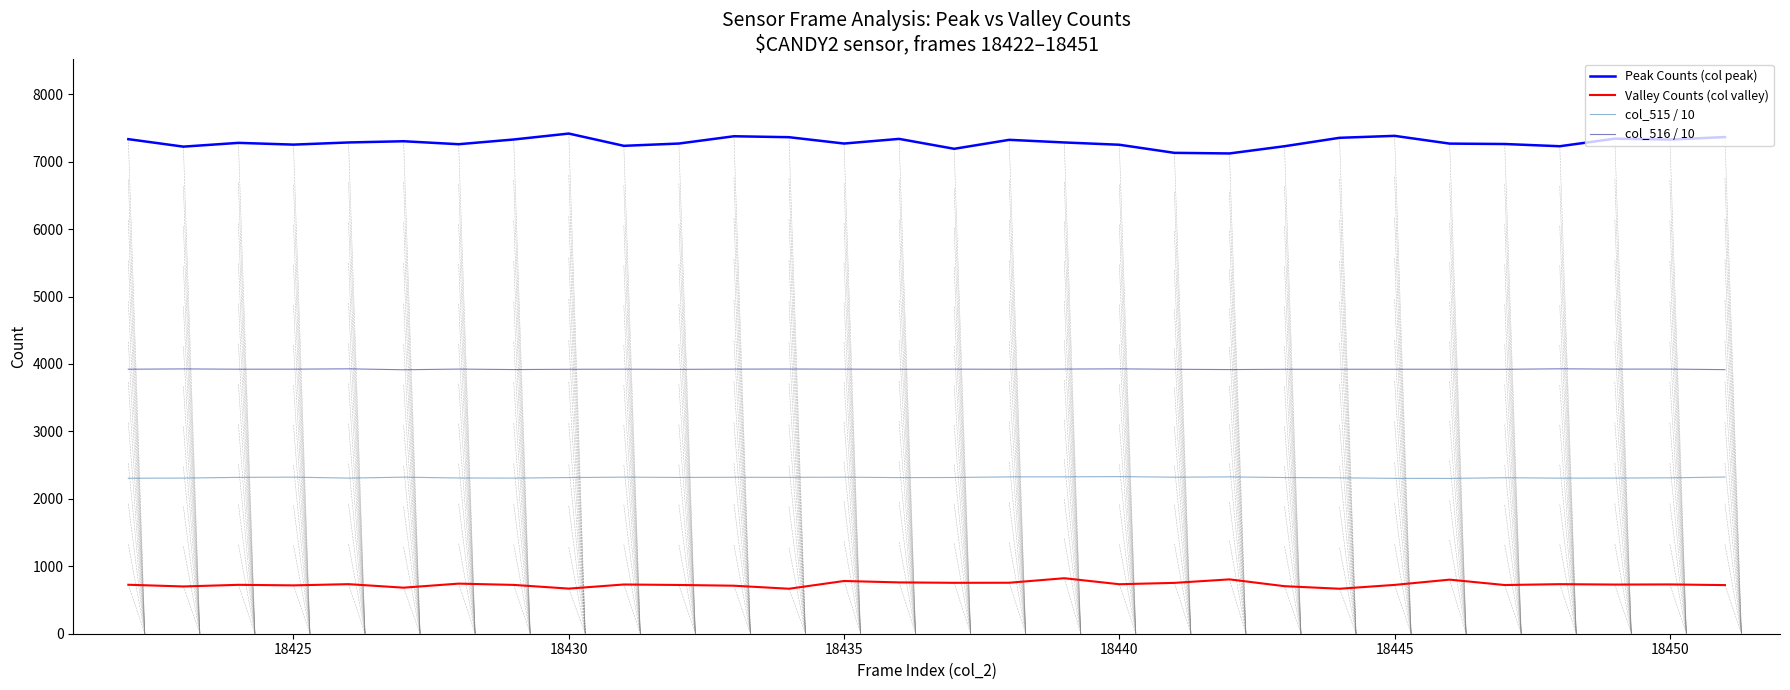

What is the lowest value of the col_516 / 10 series?

3914.3